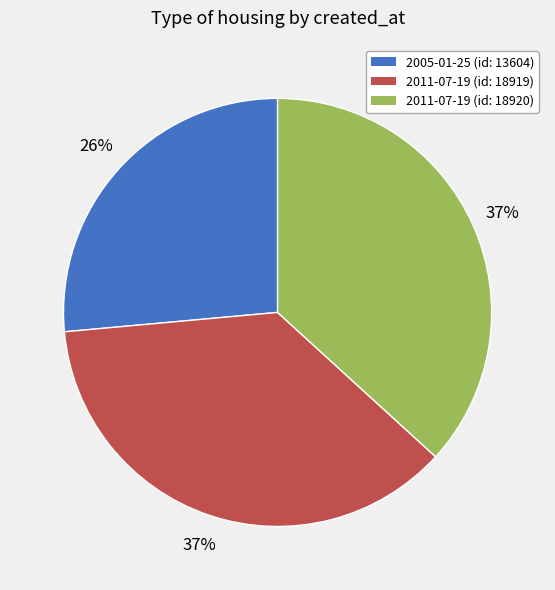

What is the ratio of the value at 2005-01-25 (id: 13604) to the value at 2011-07-19 (id: 18920)?

0.7